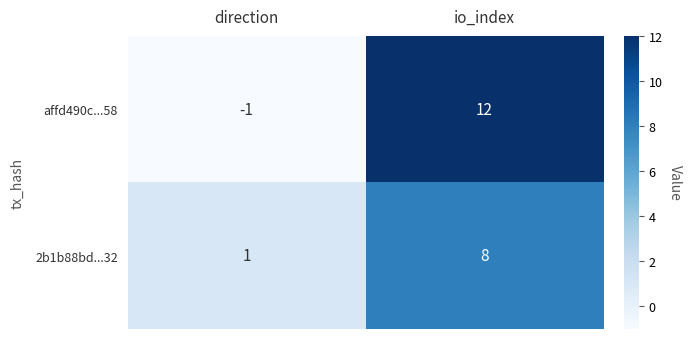

Rank the series by their maximum value, from highest to lowest.

affd490c...58, 2b1b88bd...32